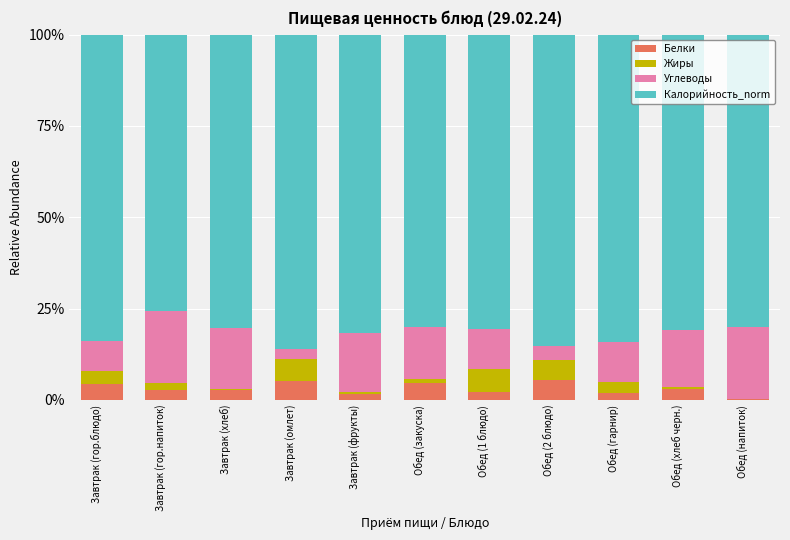

What is the maximum value for Белки?

5.5